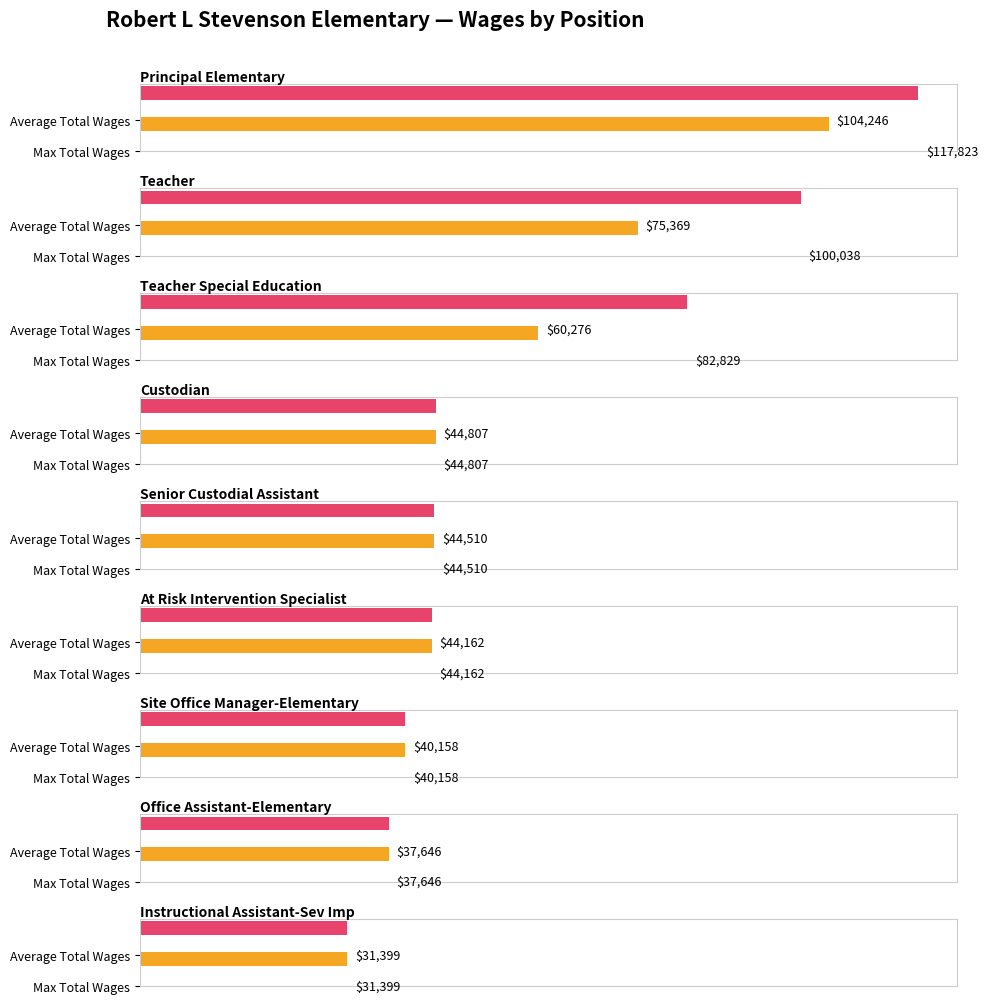

At how many categories does at least one series exceed 113797?

1